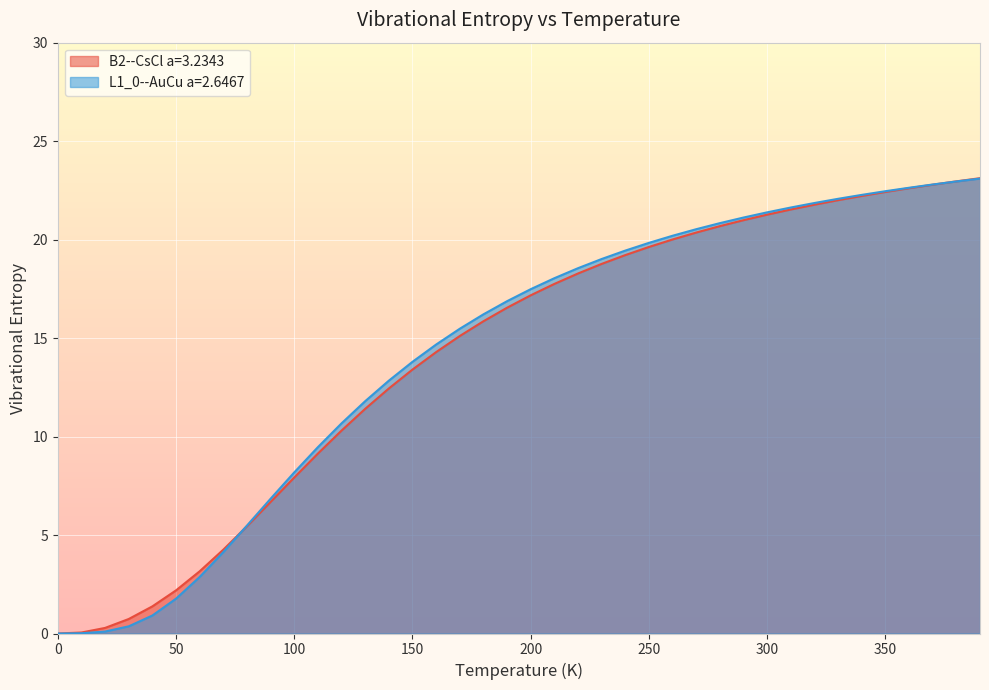

How many lines are shown in the chart?

2